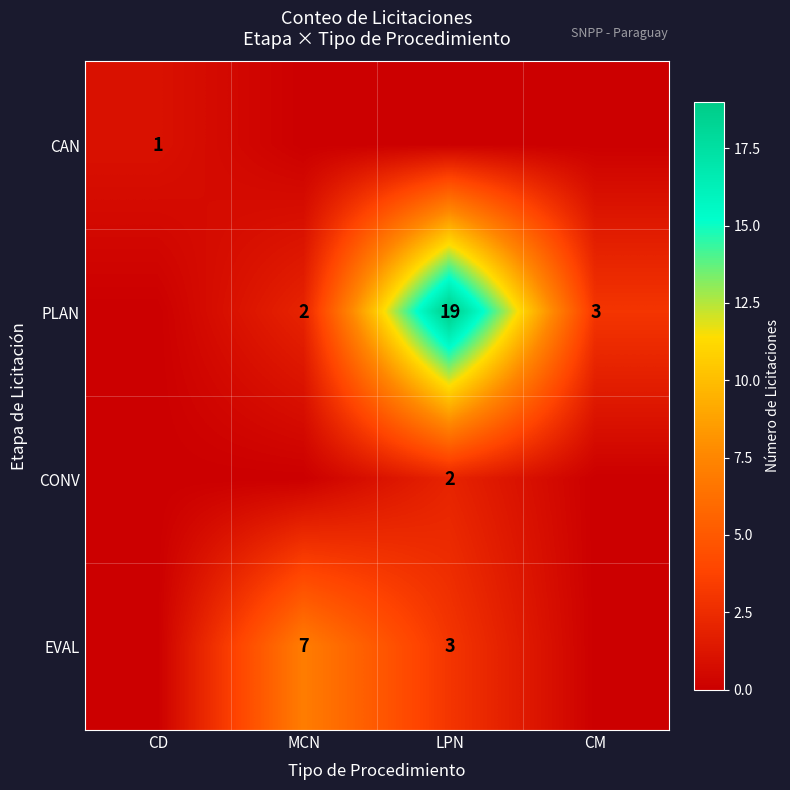

Is it true that PLAN equals 5 at CM?

False